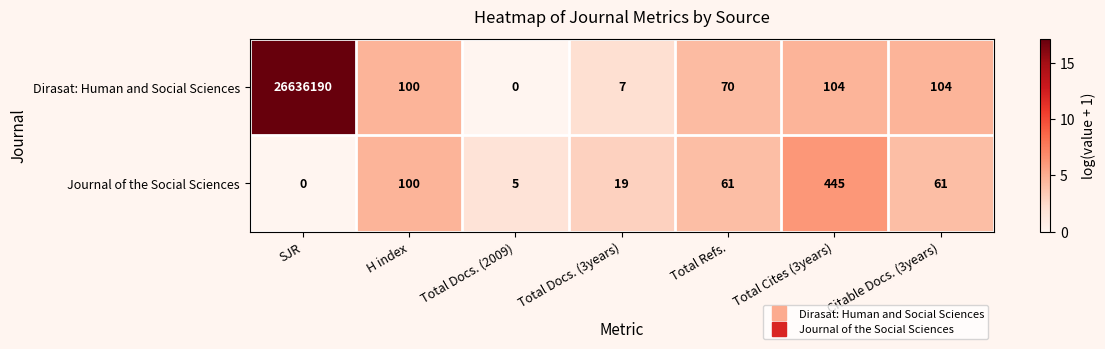

What is the difference between the highest and lowest values at SJR?

26636190